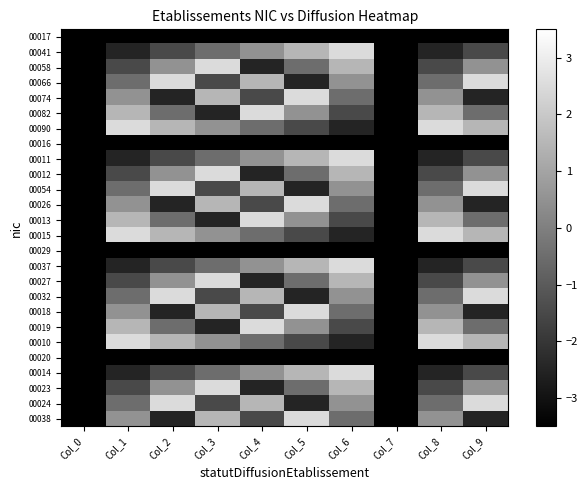

Reading right to left, what are all the values shown in this chart?

00017: Col_9=-3.5	Col_8=-3.5	Col_7=-3.5	Col_6=-3.5	Col_5=-3.5	Col_4=-3.5	Col_3=-3.5	Col_2=-3.5	Col_1=-3.5	Col_0=-3.5
00041: Col_9=-1.5	Col_8=-2.5	Col_7=-3.5	Col_6=2.5	Col_5=1.5	Col_4=0.5	Col_3=-0.5	Col_2=-1.5	Col_1=-2.5	Col_0=-3.5
00058: Col_9=0.5	Col_8=-1.5	Col_7=-3.5	Col_6=1.5	Col_5=-0.5	Col_4=-2.5	Col_3=2.5	Col_2=0.5	Col_1=-1.5	Col_0=-3.5
00066: Col_9=2.5	Col_8=-0.5	Col_7=-3.5	Col_6=0.5	Col_5=-2.5	Col_4=1.5	Col_3=-1.5	Col_2=2.5	Col_1=-0.5	Col_0=-3.5
00074: Col_9=-2.5	Col_8=0.5	Col_7=-3.5	Col_6=-0.5	Col_5=2.5	Col_4=-1.5	Col_3=1.5	Col_2=-2.5	Col_1=0.5	Col_0=-3.5
00082: Col_9=-0.5	Col_8=1.5	Col_7=-3.5	Col_6=-1.5	Col_5=0.5	Col_4=2.5	Col_3=-2.5	Col_2=-0.5	Col_1=1.5	Col_0=-3.5
00090: Col_9=1.5	Col_8=2.5	Col_7=-3.5	Col_6=-2.5	Col_5=-1.5	Col_4=-0.5	Col_3=0.5	Col_2=1.5	Col_1=2.5	Col_0=-3.5
00016: Col_9=-3.5	Col_8=-3.5	Col_7=-3.5	Col_6=-3.5	Col_5=-3.5	Col_4=-3.5	Col_3=-3.5	Col_2=-3.5	Col_1=-3.5	Col_0=-3.5
00011: Col_9=-1.5	Col_8=-2.5	Col_7=-3.5	Col_6=2.5	Col_5=1.5	Col_4=0.5	Col_3=-0.5	Col_2=-1.5	Col_1=-2.5	Col_0=-3.5
00012: Col_9=0.5	Col_8=-1.5	Col_7=-3.5	Col_6=1.5	Col_5=-0.5	Col_4=-2.5	Col_3=2.5	Col_2=0.5	Col_1=-1.5	Col_0=-3.5
00054: Col_9=2.5	Col_8=-0.5	Col_7=-3.5	Col_6=0.5	Col_5=-2.5	Col_4=1.5	Col_3=-1.5	Col_2=2.5	Col_1=-0.5	Col_0=-3.5
00026: Col_9=-2.5	Col_8=0.5	Col_7=-3.5	Col_6=-0.5	Col_5=2.5	Col_4=-1.5	Col_3=1.5	Col_2=-2.5	Col_1=0.5	Col_0=-3.5
00013: Col_9=-0.5	Col_8=1.5	Col_7=-3.5	Col_6=-1.5	Col_5=0.5	Col_4=2.5	Col_3=-2.5	Col_2=-0.5	Col_1=1.5	Col_0=-3.5
00015: Col_9=1.5	Col_8=2.5	Col_7=-3.5	Col_6=-2.5	Col_5=-1.5	Col_4=-0.5	Col_3=0.5	Col_2=1.5	Col_1=2.5	Col_0=-3.5
00029: Col_9=-3.5	Col_8=-3.5	Col_7=-3.5	Col_6=-3.5	Col_5=-3.5	Col_4=-3.5	Col_3=-3.5	Col_2=-3.5	Col_1=-3.5	Col_0=-3.5
00037: Col_9=-1.5	Col_8=-2.5	Col_7=-3.5	Col_6=2.5	Col_5=1.5	Col_4=0.5	Col_3=-0.5	Col_2=-1.5	Col_1=-2.5	Col_0=-3.5
00027: Col_9=0.5	Col_8=-1.5	Col_7=-3.5	Col_6=1.5	Col_5=-0.5	Col_4=-2.5	Col_3=2.5	Col_2=0.5	Col_1=-1.5	Col_0=-3.5
00032: Col_9=2.5	Col_8=-0.5	Col_7=-3.5	Col_6=0.5	Col_5=-2.5	Col_4=1.5	Col_3=-1.5	Col_2=2.5	Col_1=-0.5	Col_0=-3.5
00018: Col_9=-2.5	Col_8=0.5	Col_7=-3.5	Col_6=-0.5	Col_5=2.5	Col_4=-1.5	Col_3=1.5	Col_2=-2.5	Col_1=0.5	Col_0=-3.5
00019: Col_9=-0.5	Col_8=1.5	Col_7=-3.5	Col_6=-1.5	Col_5=0.5	Col_4=2.5	Col_3=-2.5	Col_2=-0.5	Col_1=1.5	Col_0=-3.5
00010: Col_9=1.5	Col_8=2.5	Col_7=-3.5	Col_6=-2.5	Col_5=-1.5	Col_4=-0.5	Col_3=0.5	Col_2=1.5	Col_1=2.5	Col_0=-3.5
00020: Col_9=-3.5	Col_8=-3.5	Col_7=-3.5	Col_6=-3.5	Col_5=-3.5	Col_4=-3.5	Col_3=-3.5	Col_2=-3.5	Col_1=-3.5	Col_0=-3.5
00014: Col_9=-1.5	Col_8=-2.5	Col_7=-3.5	Col_6=2.5	Col_5=1.5	Col_4=0.5	Col_3=-0.5	Col_2=-1.5	Col_1=-2.5	Col_0=-3.5
00023: Col_9=0.5	Col_8=-1.5	Col_7=-3.5	Col_6=1.5	Col_5=-0.5	Col_4=-2.5	Col_3=2.5	Col_2=0.5	Col_1=-1.5	Col_0=-3.5
00024: Col_9=2.5	Col_8=-0.5	Col_7=-3.5	Col_6=0.5	Col_5=-2.5	Col_4=1.5	Col_3=-1.5	Col_2=2.5	Col_1=-0.5	Col_0=-3.5
00038: Col_9=-2.5	Col_8=0.5	Col_7=-3.5	Col_6=-0.5	Col_5=2.5	Col_4=-1.5	Col_3=1.5	Col_2=-2.5	Col_1=0.5	Col_0=-3.5